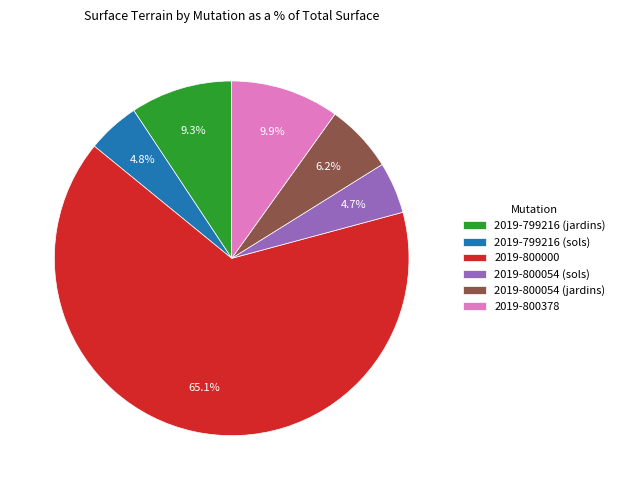

How many slices are in this pie chart?

6